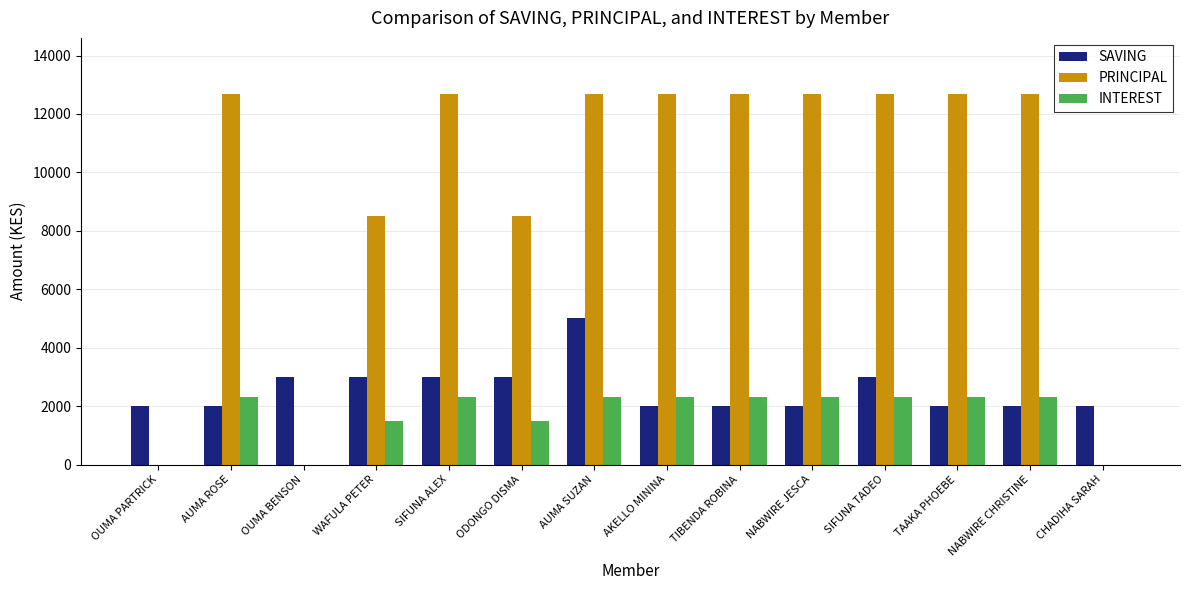

Which series has the largest range (max minus min)?

PRINCIPAL